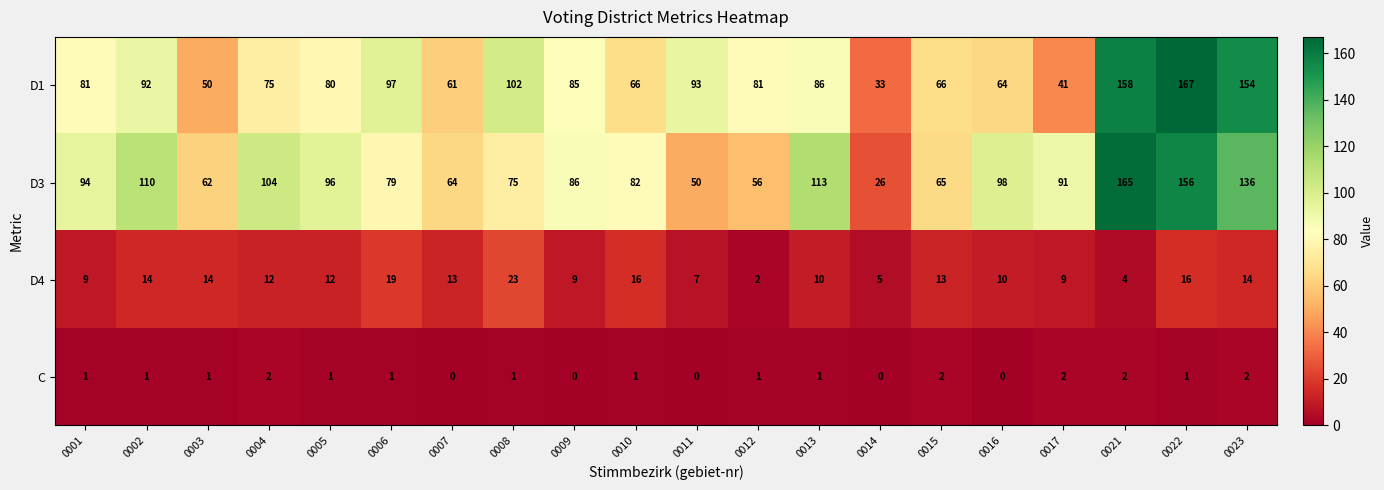

Which series has the largest range (max minus min)?

D3